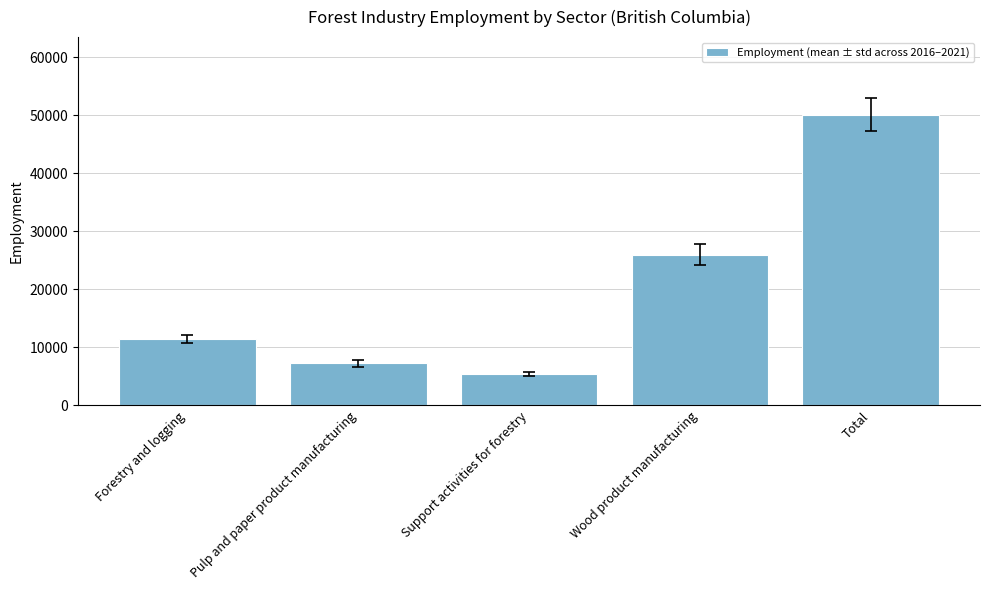

Which label corresponds to the smallest value in the chart?

Support activities for forestry